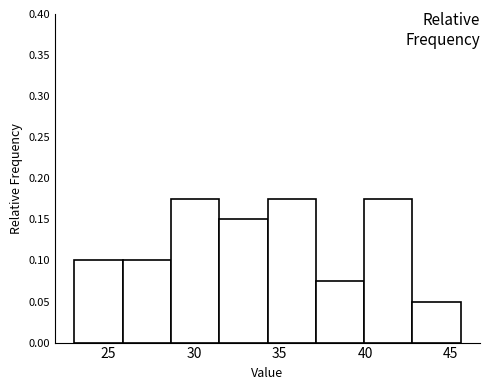

Reading left to right, list every bar in this chart as the range it spans on the x-axis followed by its height. Neither the bar edges nor the heights are printed on the chart, so give them approximately, as read against the axes.

23.0 to 26.0: 0.100
26.0 to 28.5: 0.100
28.5 to 31.5: 0.175
31.5 to 34.5: 0.150
34.5 to 37.0: 0.175
37.0 to 40.0: 0.075
40.0 to 43.0: 0.175
43.0 to 45.5: 0.050